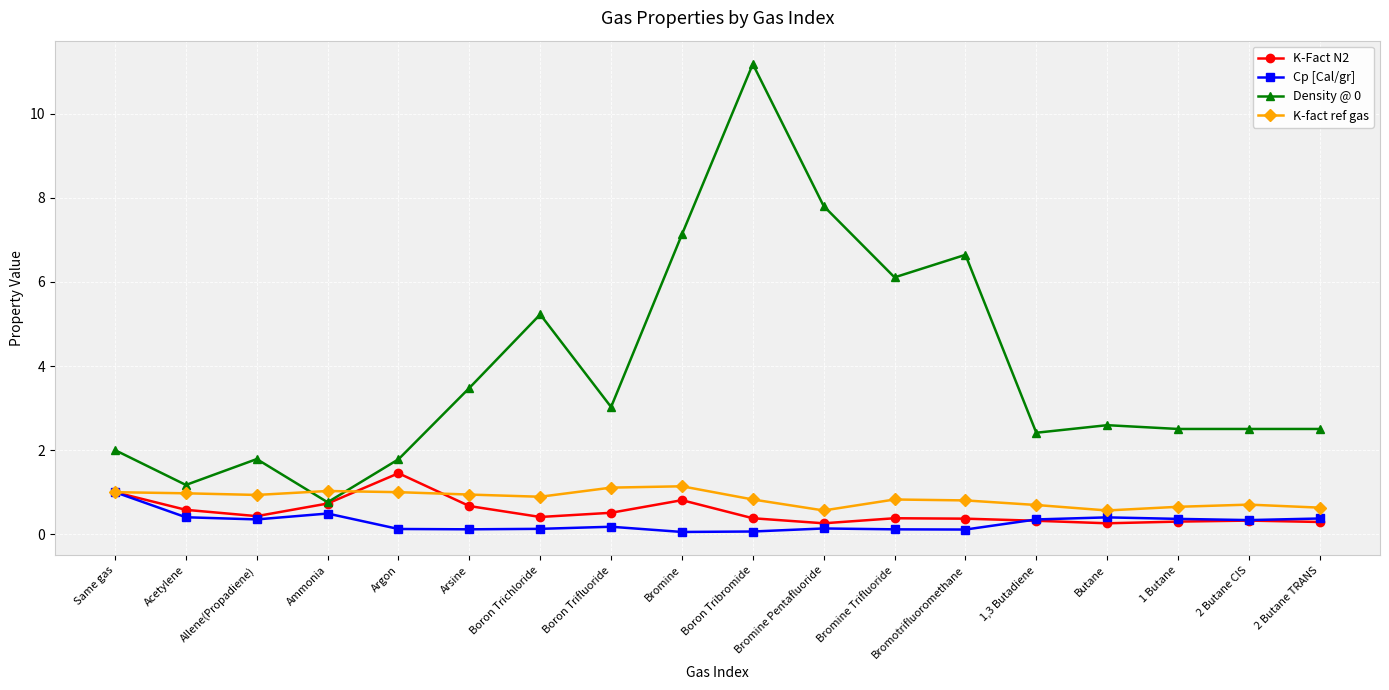

The value of K-fact ref gas at 2 Butane CIS is 0.7. True or false?

True